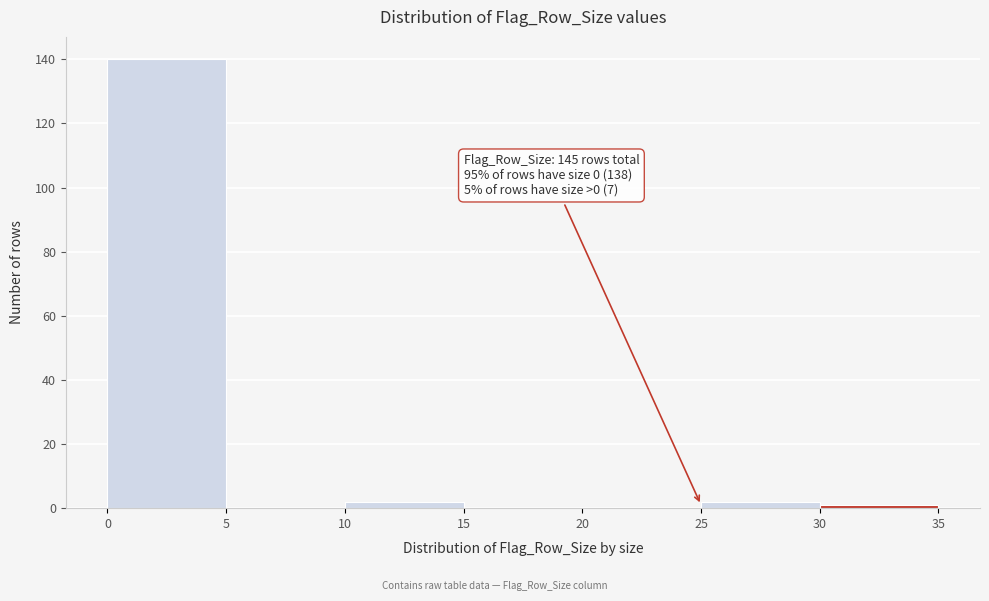

Over which range of the x-axis is the bar tallest?

0 to 5